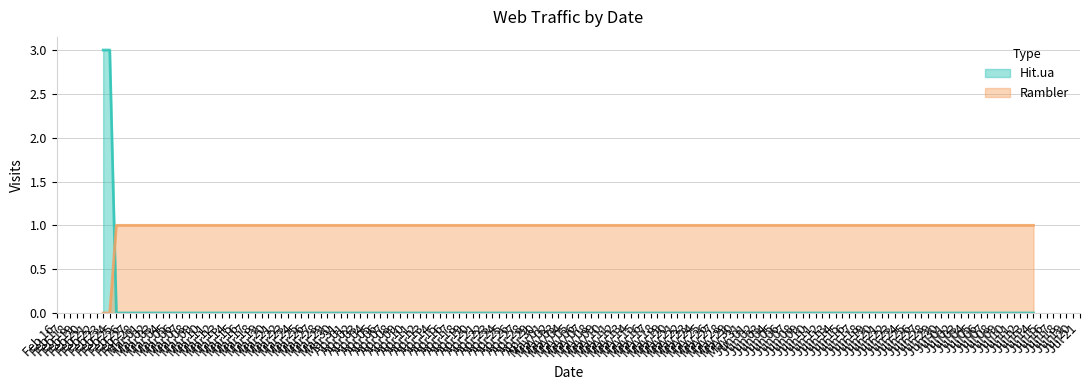

The value of Hit.ua at Jul 14 is 0. True or false?

True